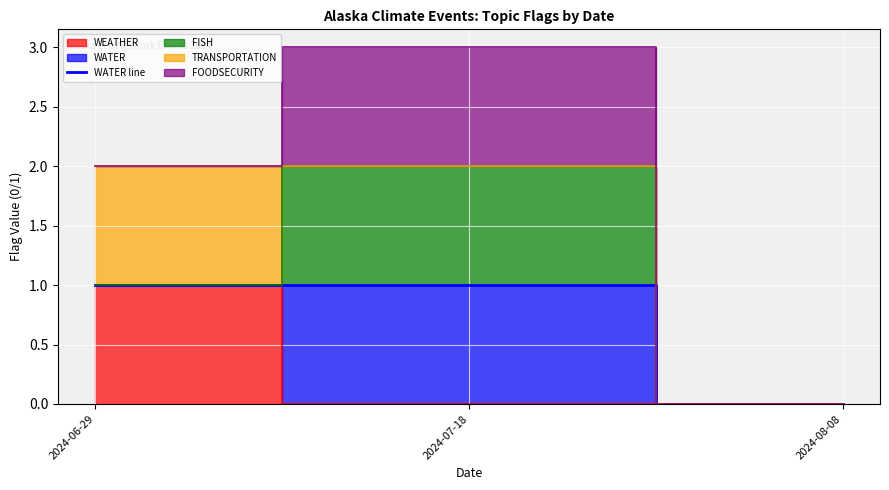

List the labels in order of value, smallest first.

2024-08-08, 2024-06-29, 2024-07-18